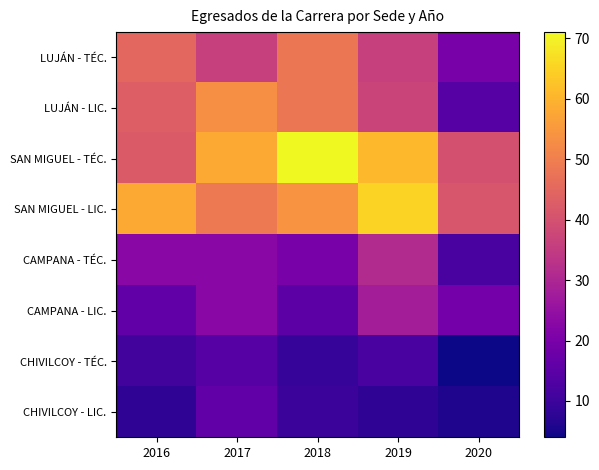

At which category is the sum across all series the highest?

2019